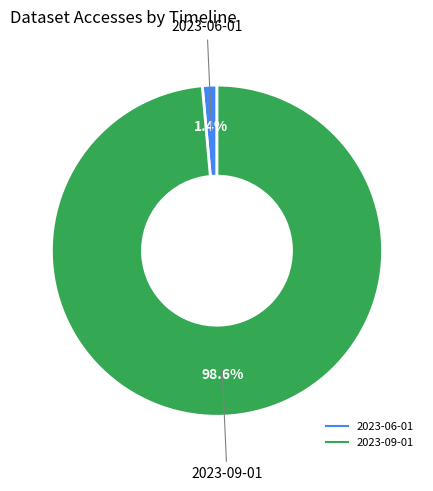

Is there any slice that represents more than half of the pie?

Yes